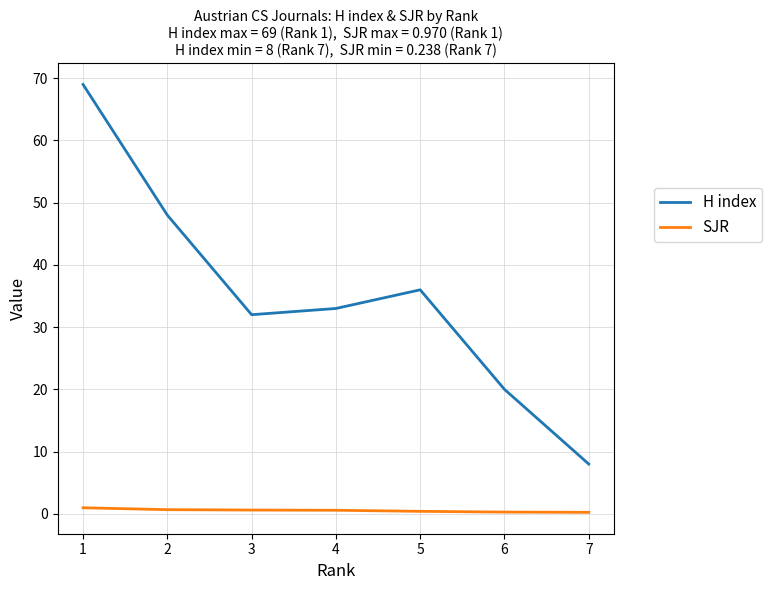

True or false: SJR and H index intersect in this chart.

False